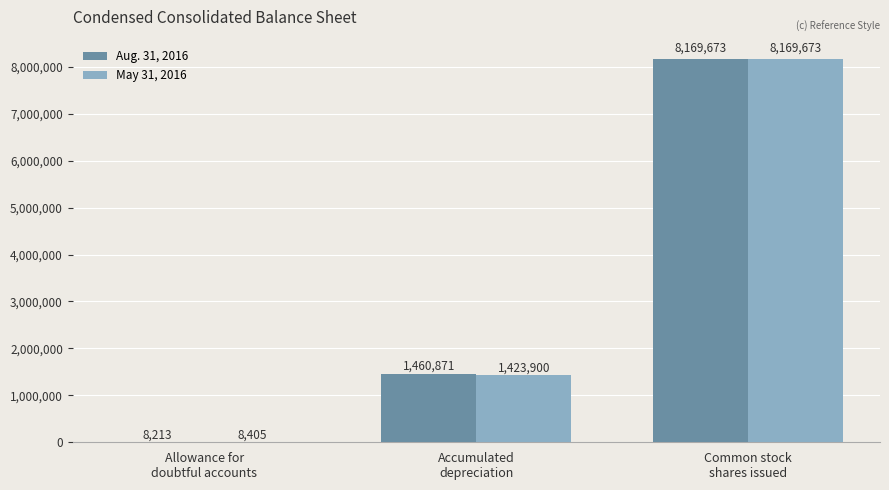

Is the value of Aug. 31, 2016 at Common stock
shares issued greater than the value of May 31, 2016 at Accumulated
depreciation?

Yes